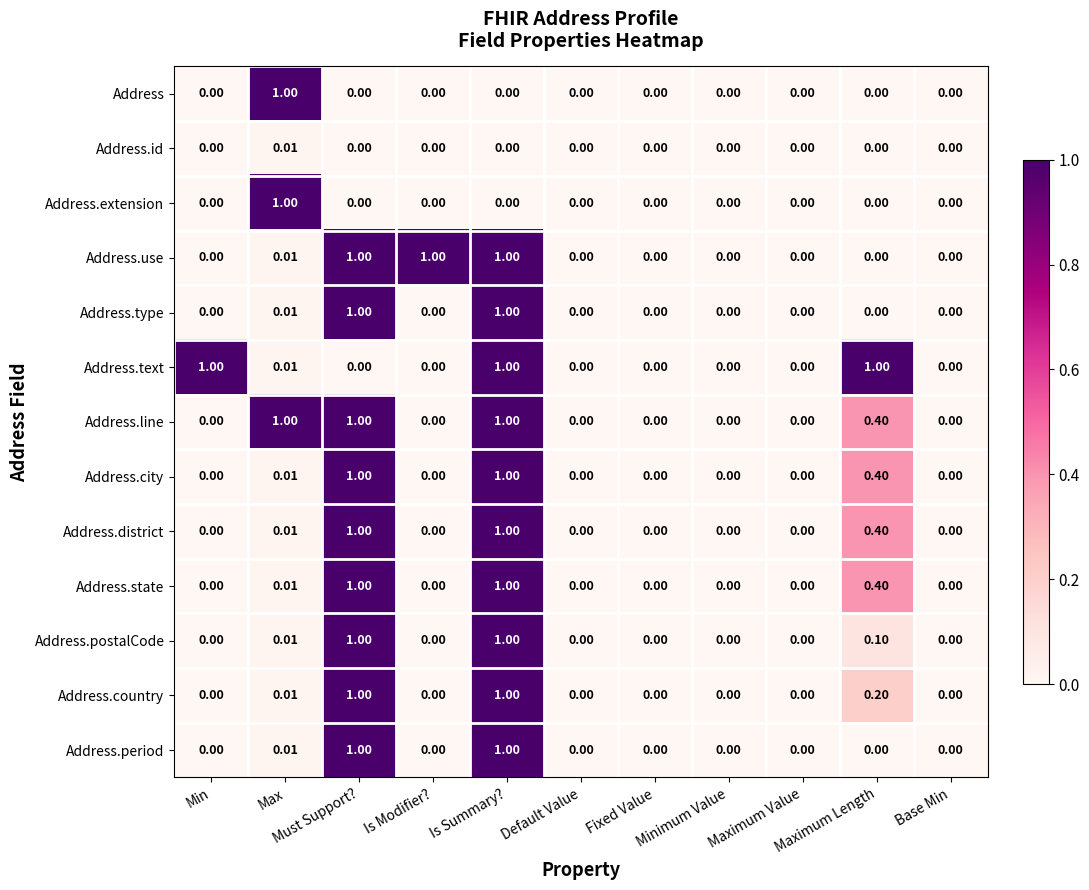

Which series has the largest total across all categories?

Address.line